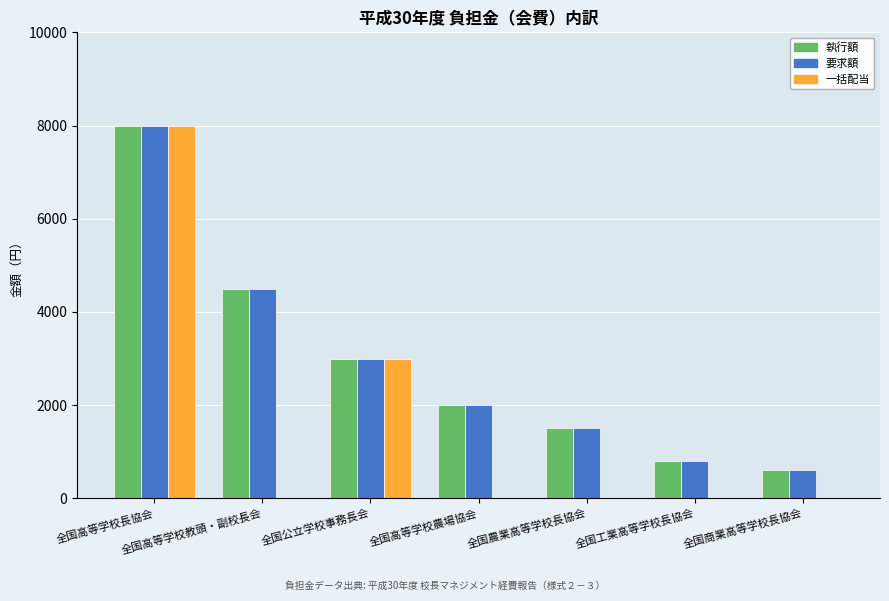

What are all the series names shown in the legend?

執行額, 要求額, 一括配当